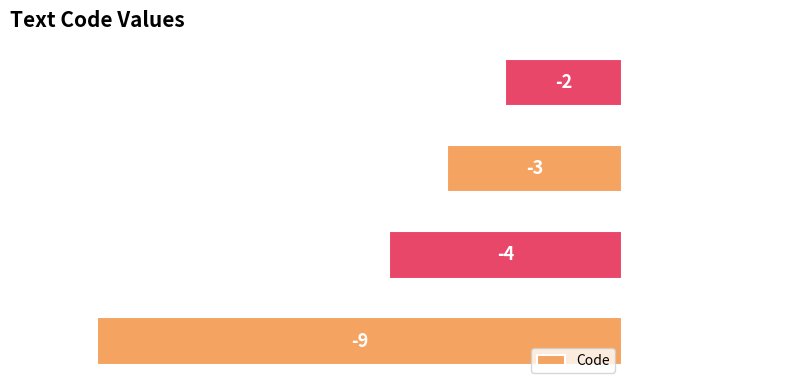

What is the difference between the maximum and minimum values?

7